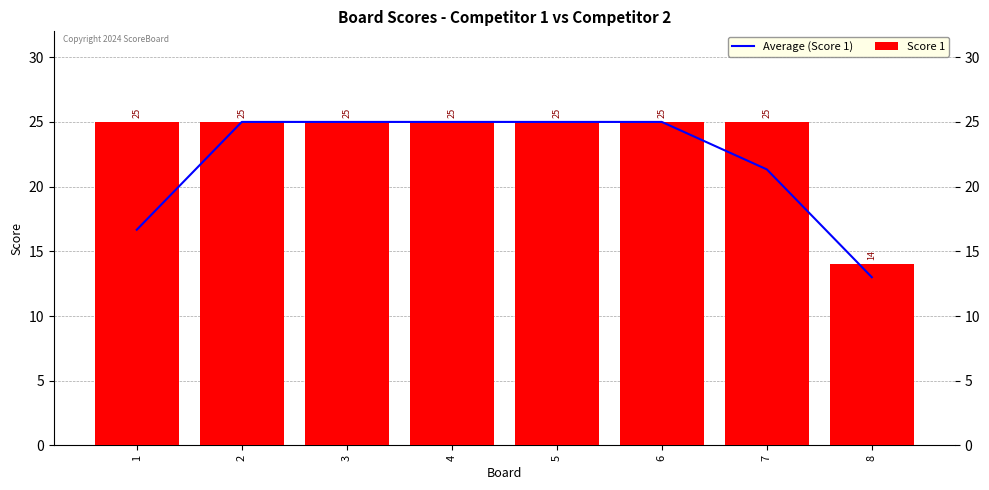

Which label corresponds to the smallest value in the chart?

8